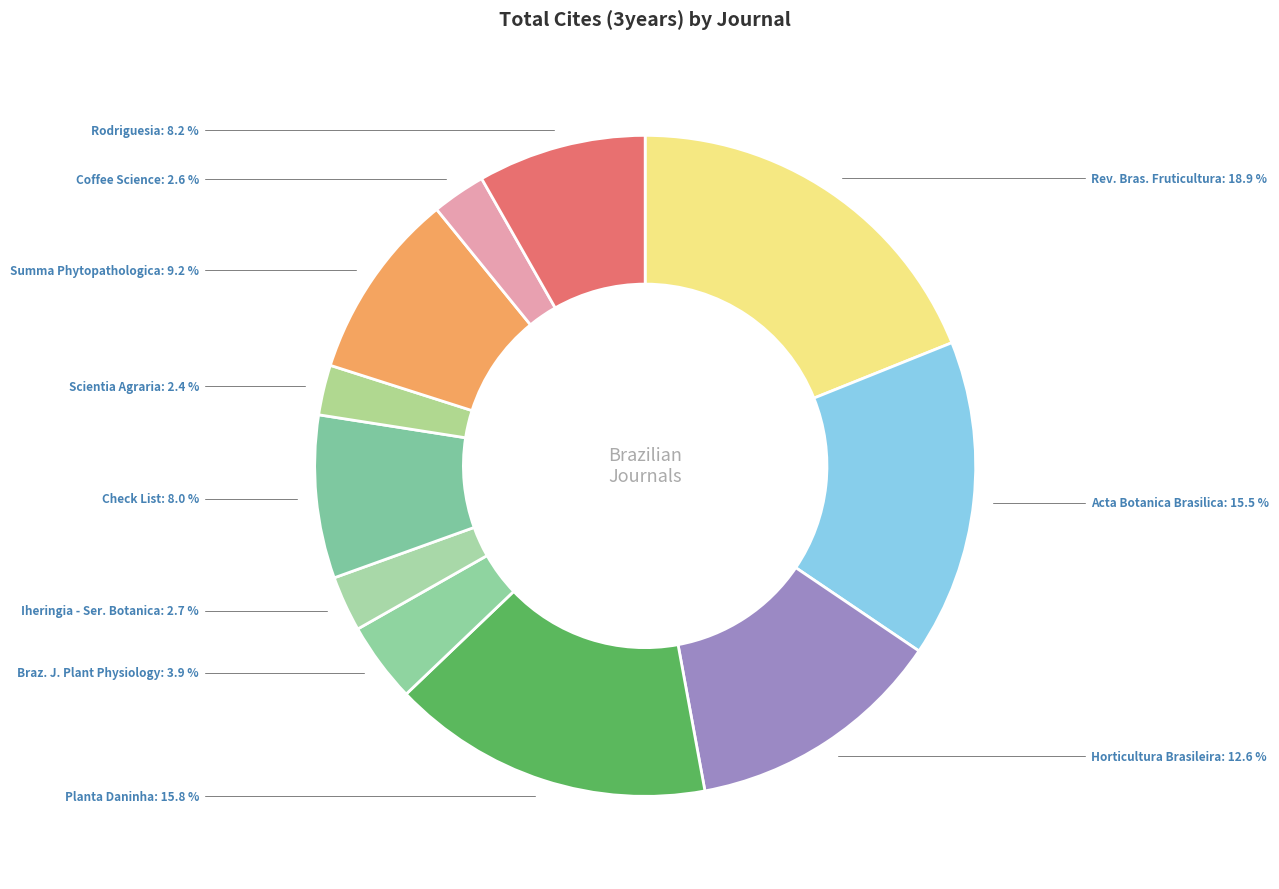

What is the smallest slice in the pie chart?

Scientia Agraria